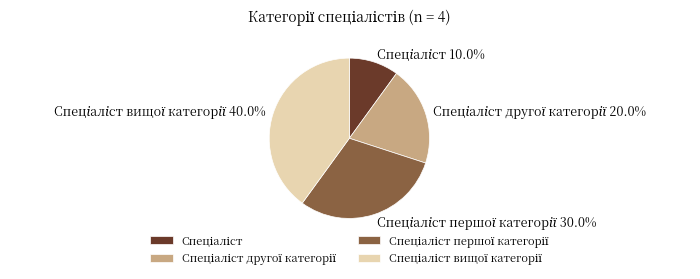

Does any single category account for the majority?

No